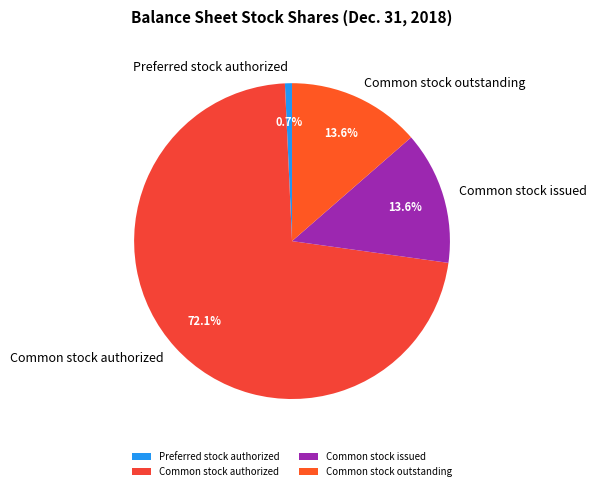

Which category has the biggest portion of the pie?

Common stock authorized